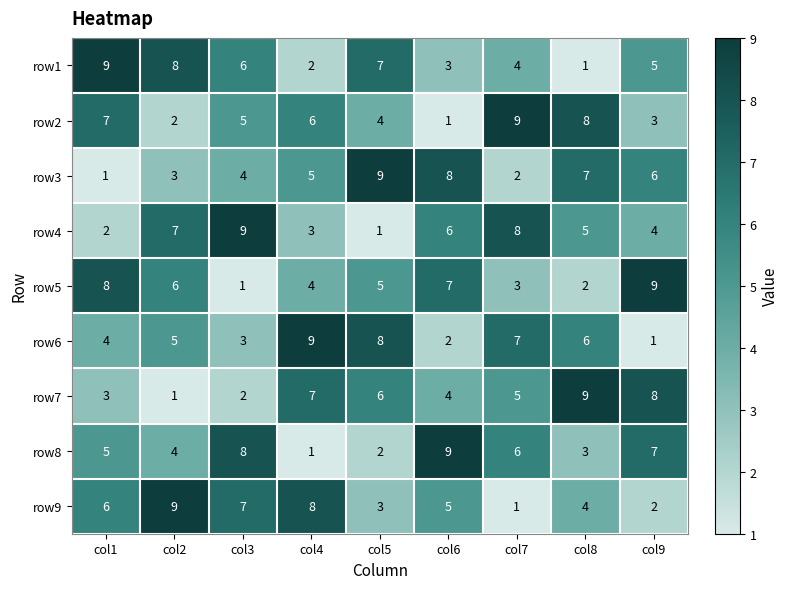

At which label does row3 reach its minimum?

col1